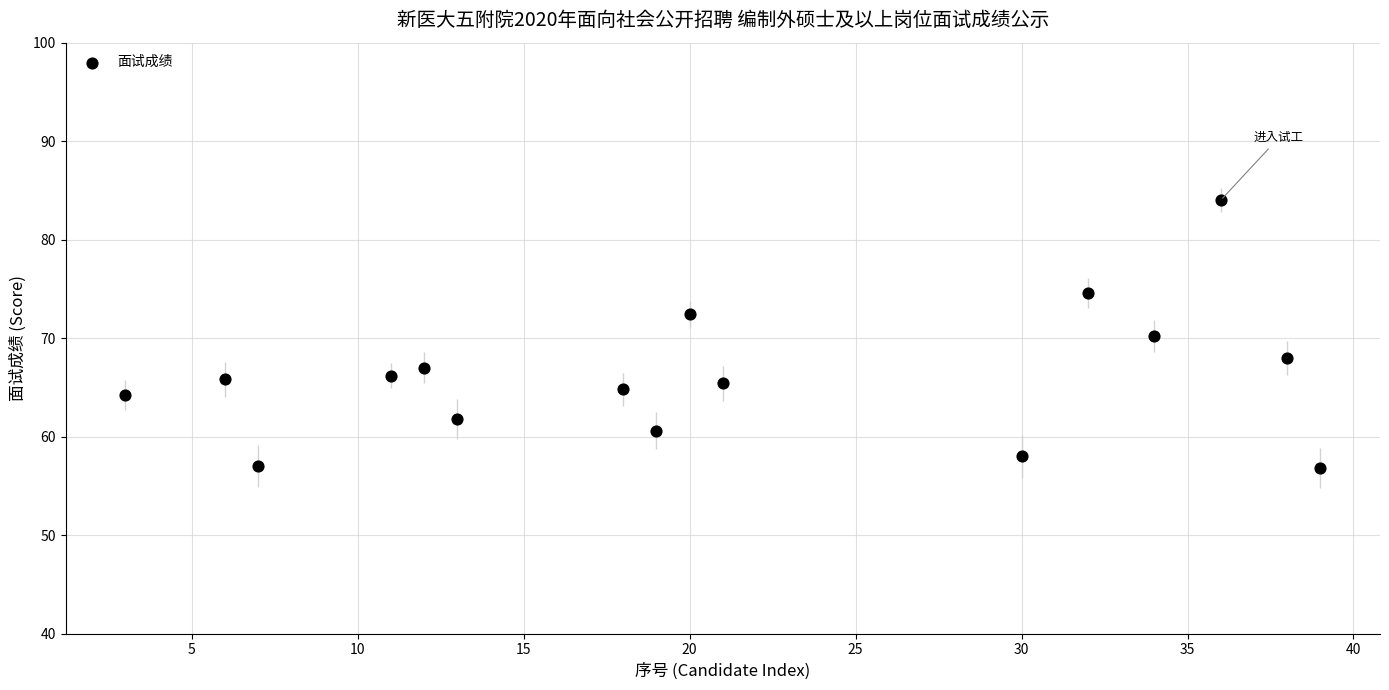

What is the range of Y values (max minus min)?

27.2